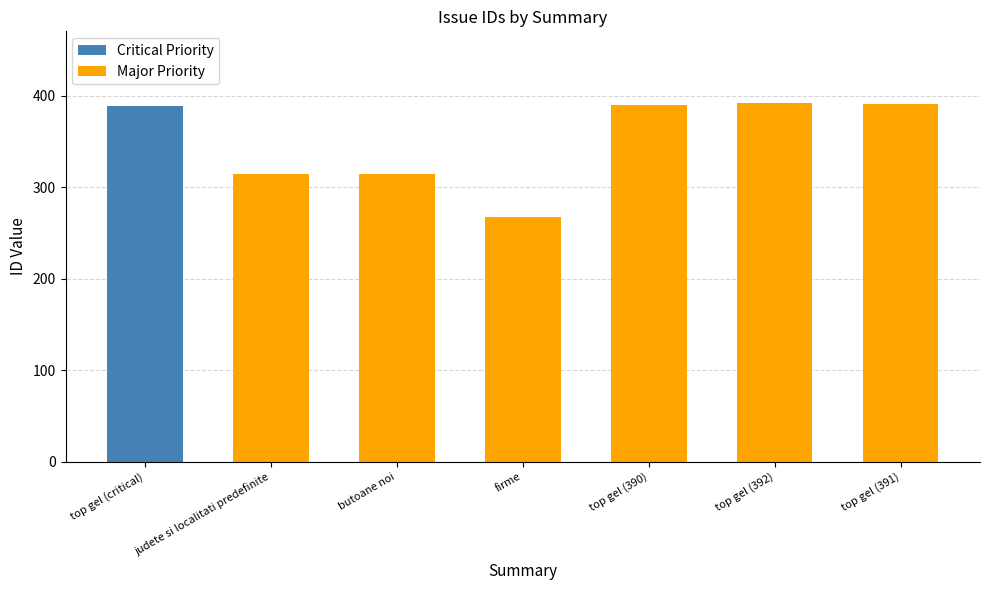

What is the sum of all Critical Priority values?

389